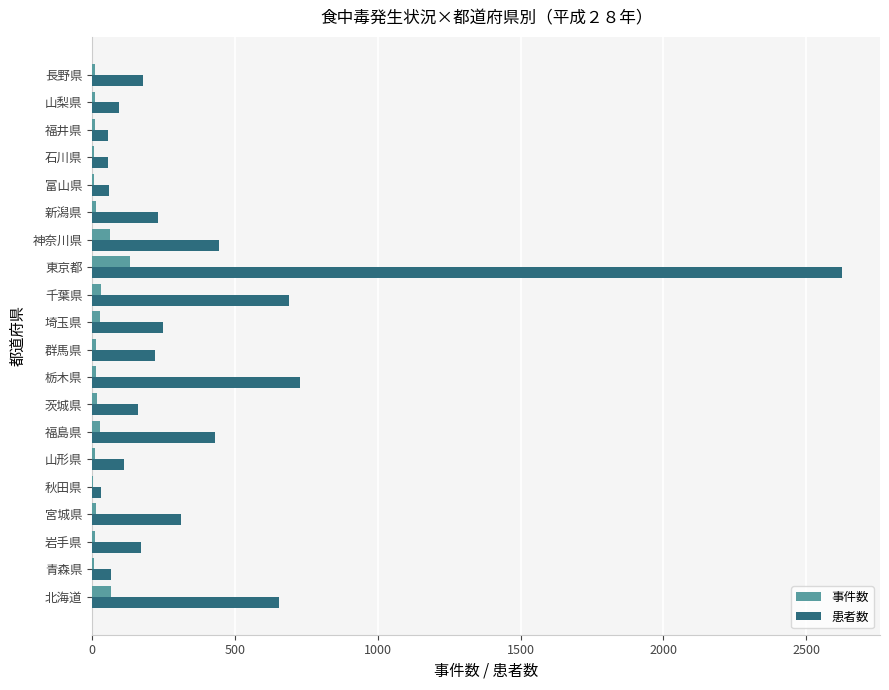

Which series has the largest total across all categories?

患者数